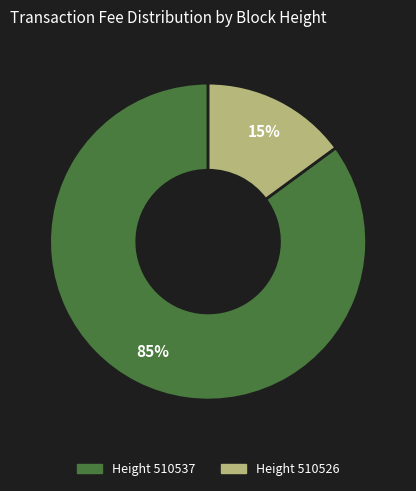

Is there any slice that represents more than half of the pie?

Yes